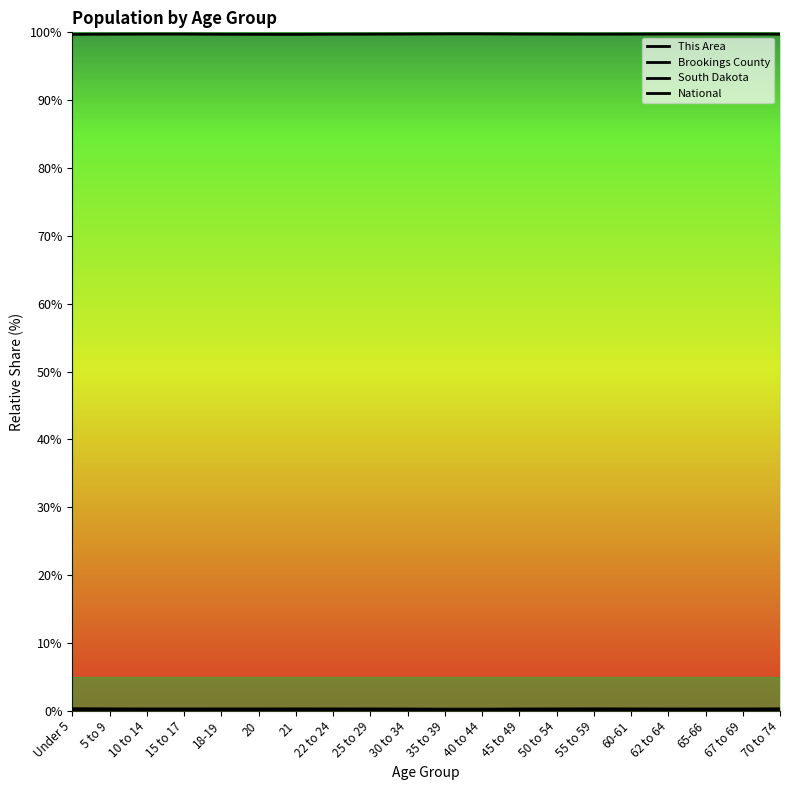

Where is Brookings County nearest to the value 0?

15 to 17